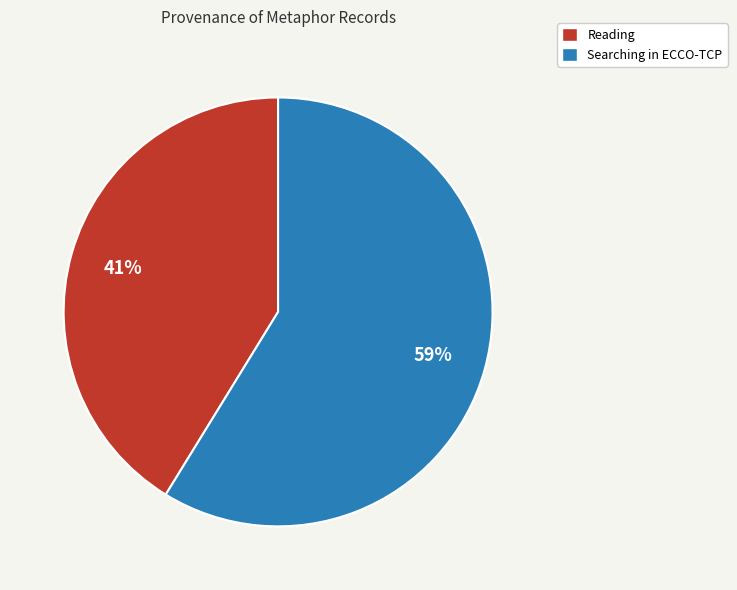

To the nearest percent, what portion does Searching in ECCO-TCP represent?

59%